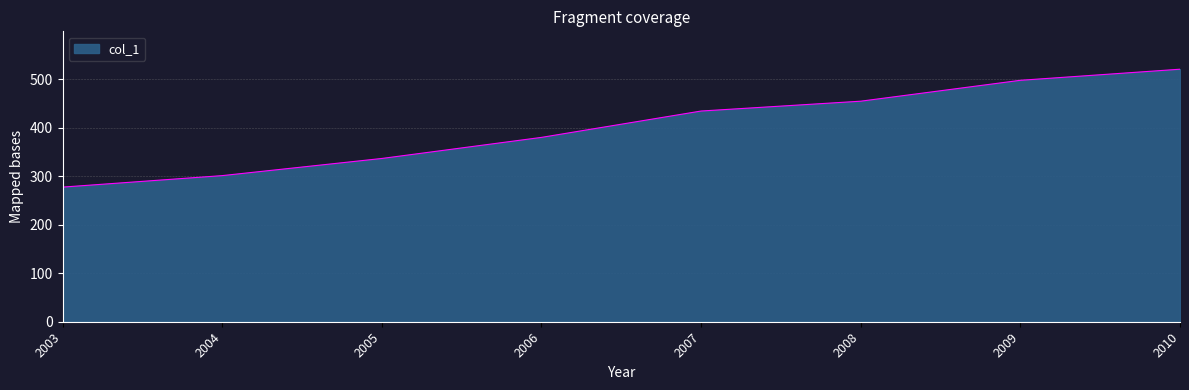

What is the ratio of the value at 2003 to the value at 2007?

0.6